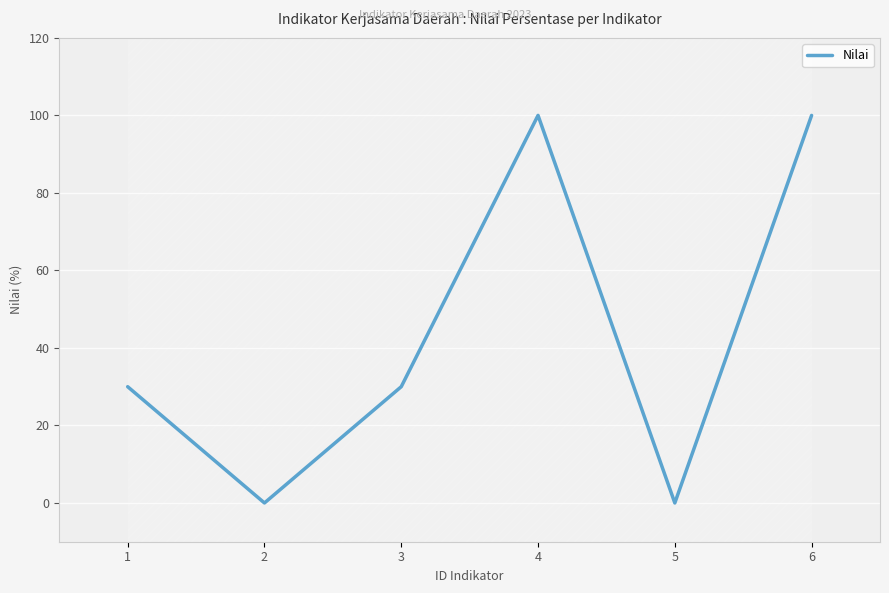

What is the change in value from 1 to 2?

-30